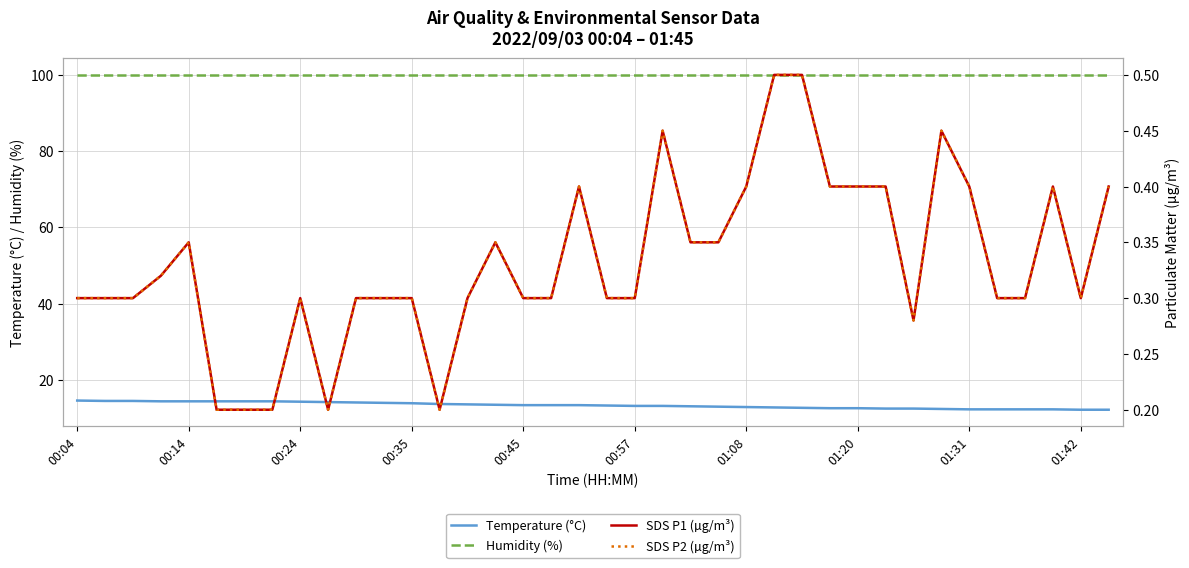

How many values in the Temperature (°C) series are below 13?

13